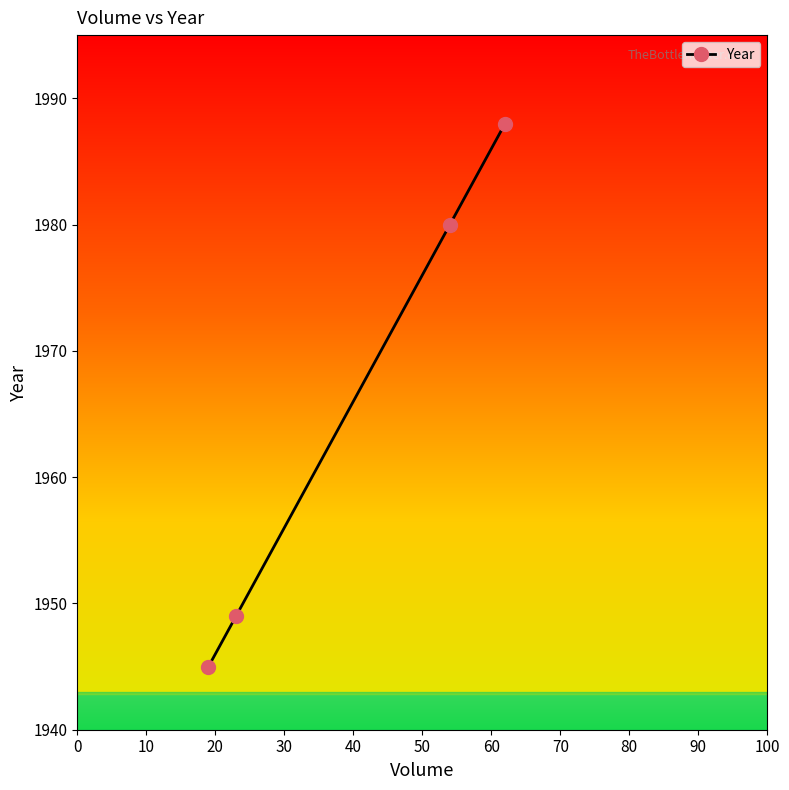

Reading right to left, extract all data points from this chart.

1988	1980	1949	1945